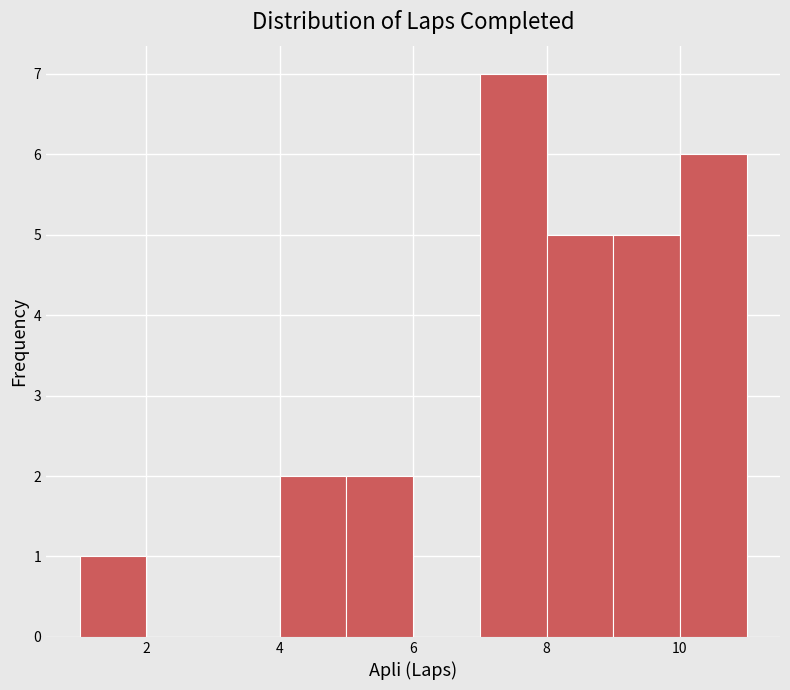

Which range on the x-axis has the tallest bar?

7 to 8